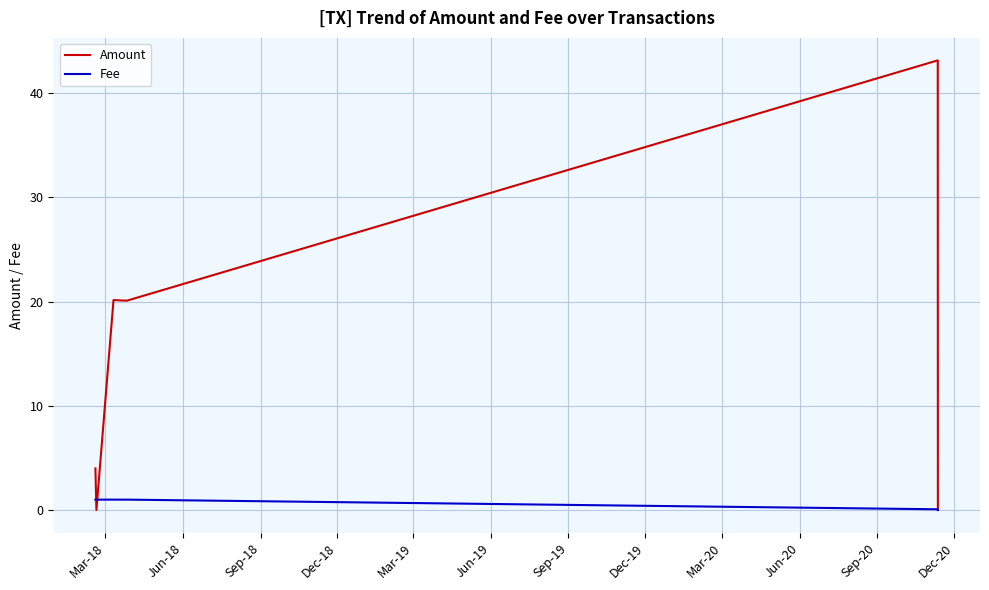

Rank the series by their average value, from highest to lowest.

Amount, Fee